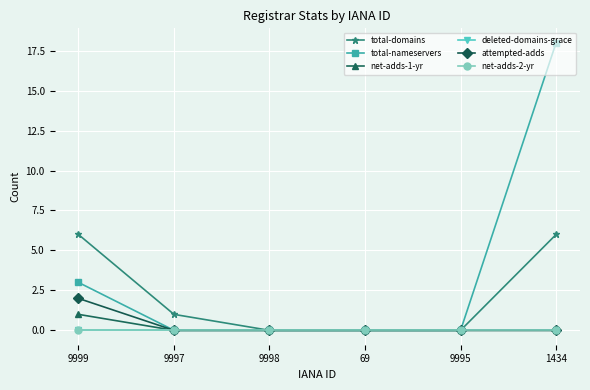

Is this an area chart (filled region under the line)?

No